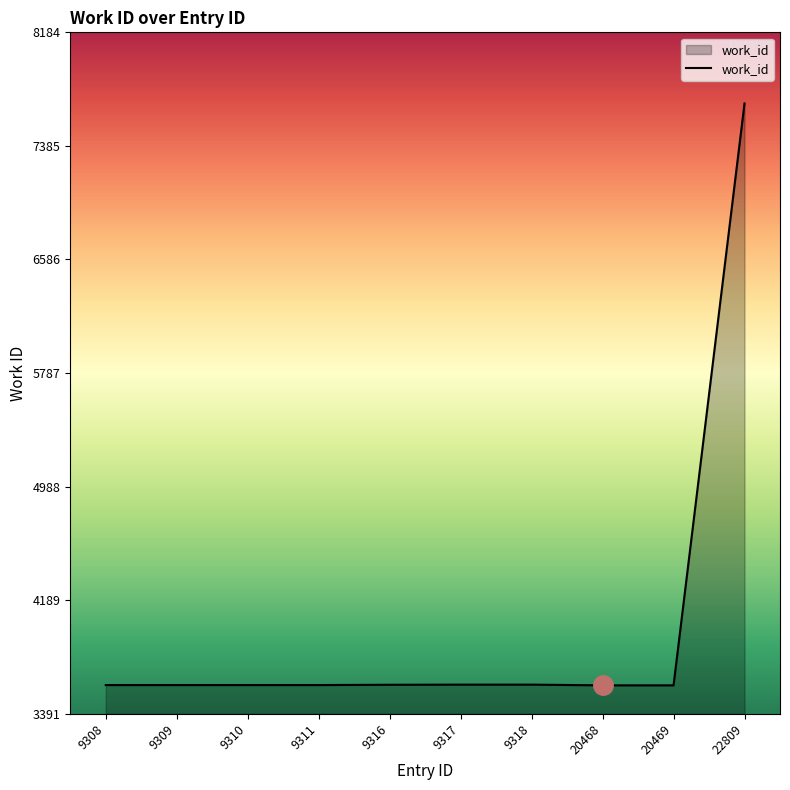

The chart shows a value of 2281 at 20468. True or false?

False